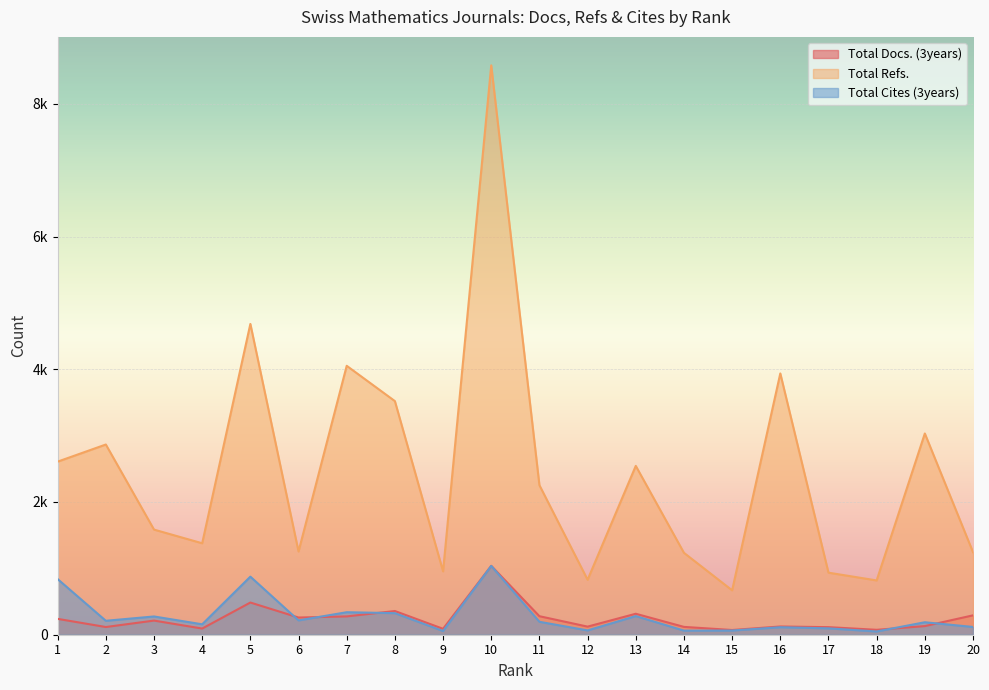

Which series changed the most between 5 and 20?

Total Refs.